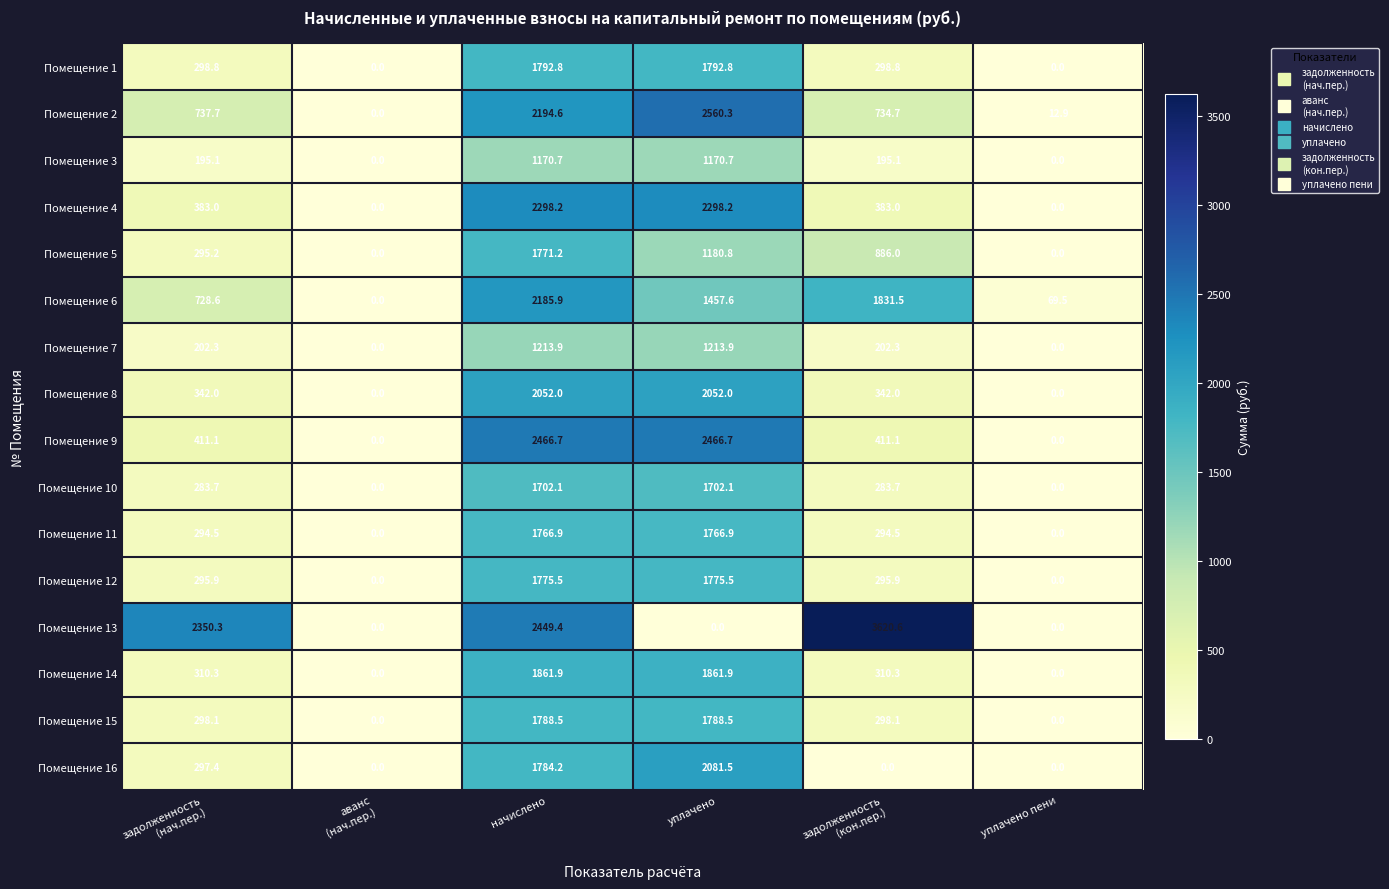

What is the greatest value displayed?

3620.6